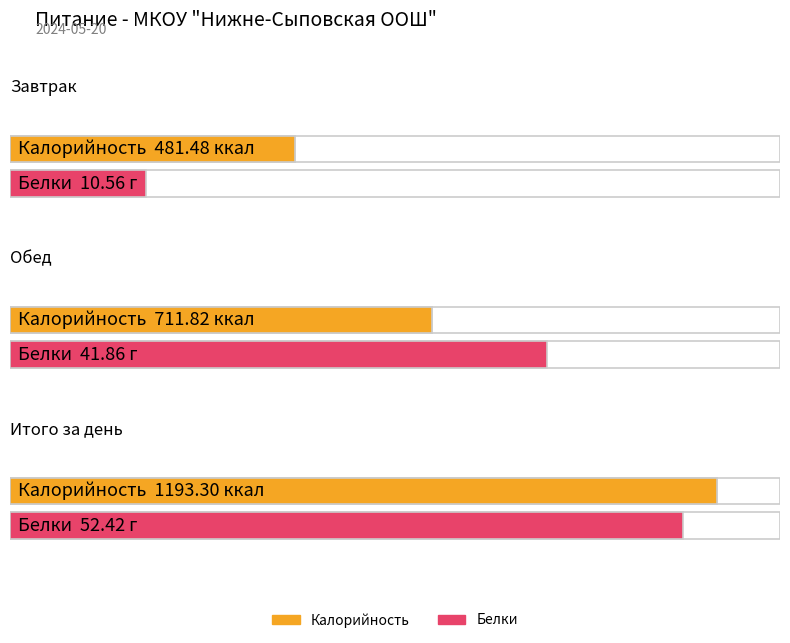

At how many categories does at least one series exceed 1170?

1